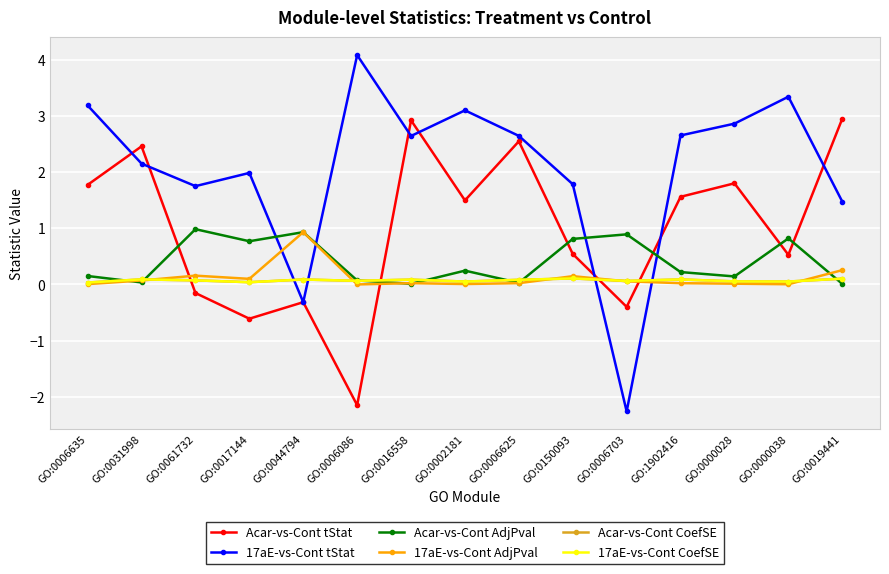

At which category is the sum across all series the highest?

GO:0016558